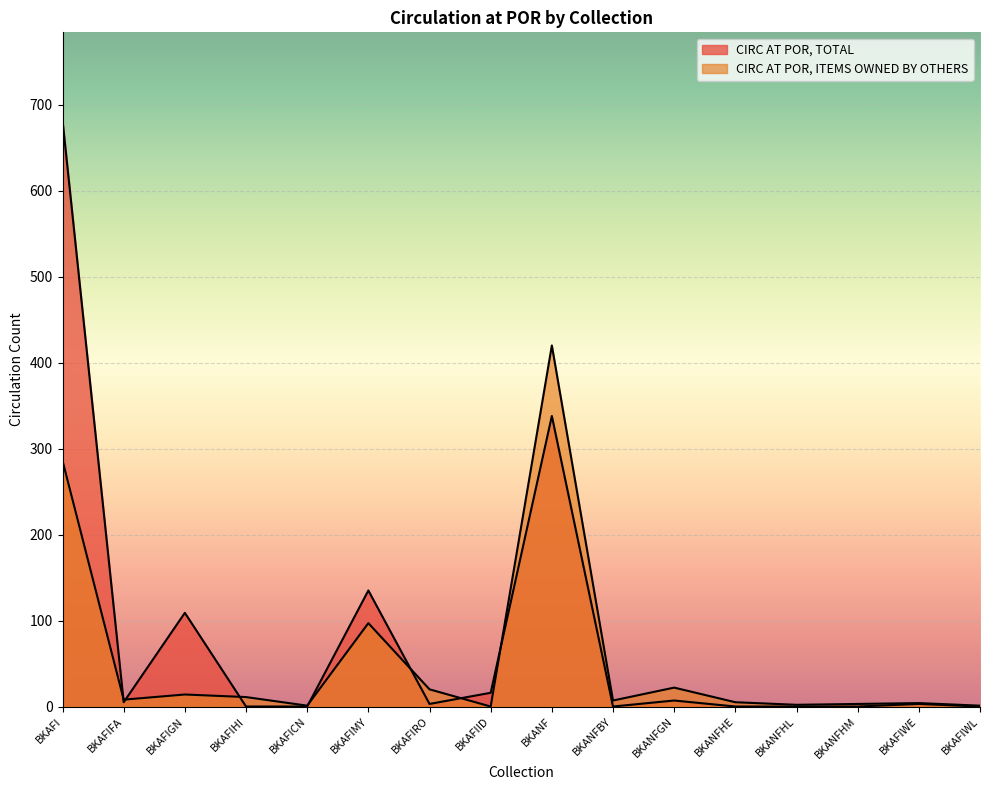

Reading left to right, list all the values displayed in this chart.

CIRC AT POR, TOTAL: 682	5	109	0	0	135	3	16	338	0	7	0	0	0	3	0
CIRC AT POR, ITEMS OWNED BY OTHERS: 286	8	14	11	1	97	20	0	420	7	22	5	2	3	4	1